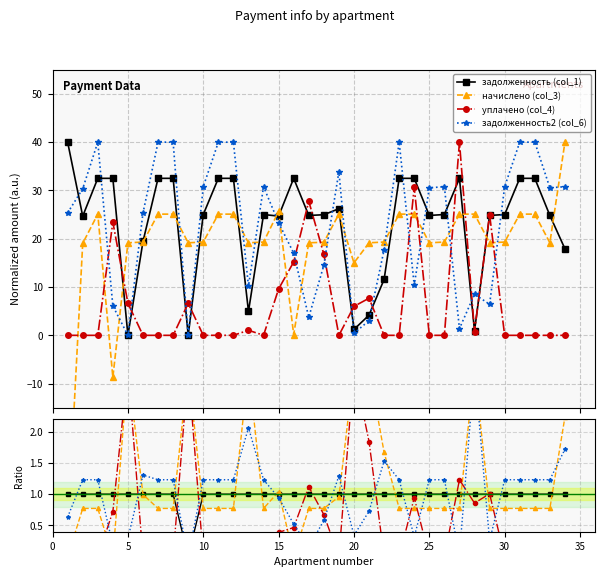

Reading left to right, transcribe all the data shown in this chart.

задолженность (col_1): 1.0	1.0	1.0	1.0	1.0	1.0	1.0	1.0	0.0	1.0	1.0	1.0	1.0	1.0	1.0	1.0	1.0	1.0	1.0	1.0	1.0	1.0	1.0	1.0	1.0	1.0	1.0	1.0	1.0	1.0	1.0	1.0	1.0	1.0
начислено (col_3): 0.0	0.8	0.8	0.0	3.0	1.0	0.8	0.8	3.0	0.8	0.8	0.8	3.0	0.8	1.0	0.0	0.8	0.8	1.0	3.0	3.0	1.7	0.8	0.8	0.8	0.8	0.8	3.0	0.8	0.8	0.8	0.8	0.8	2.2
уплачено (col_4): 0.0	0.0	0.0	0.7	3.0	0.0	0.0	0.0	3.0	0.0	0.0	0.0	0.2	0.0	0.4	0.5	1.1	0.7	0.0	3.0	1.8	0.0	0.0	0.9	0.0	0.0	1.2	0.9	1.0	0.0	0.0	0.0	0.0	0.0
задолженность2 (col_6): 0.6	1.2	1.2	0.2	0.3	1.3	1.2	1.2	0.0	1.2	1.2	1.2	2.1	1.2	0.9	0.5	0.2	0.6	1.3	0.3	0.7	1.5	1.2	0.3	1.2	1.2	0.0	3.0	0.3	1.2	1.2	1.2	1.2	1.7